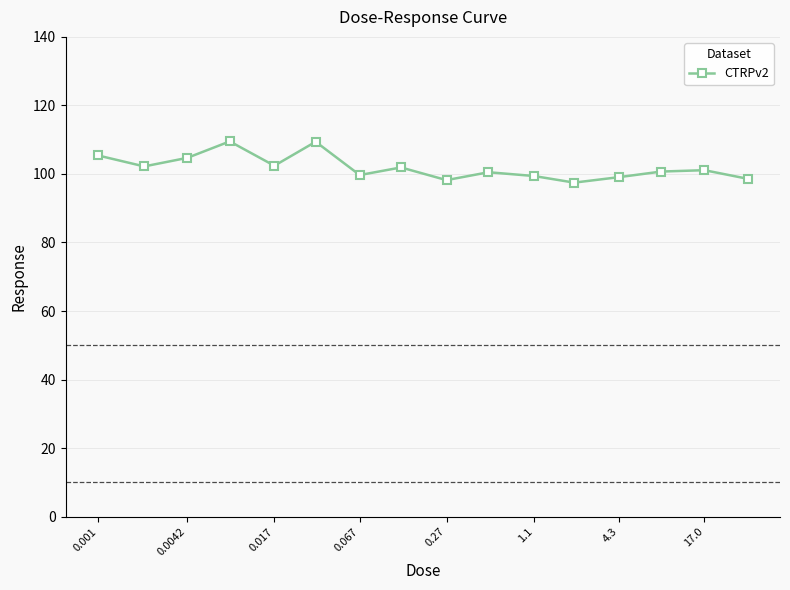

What is the value of the 2nd point from the left?

102.2